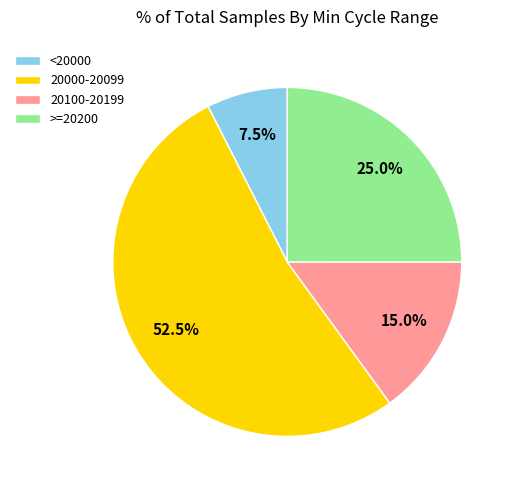

Does any single category account for the majority?

Yes